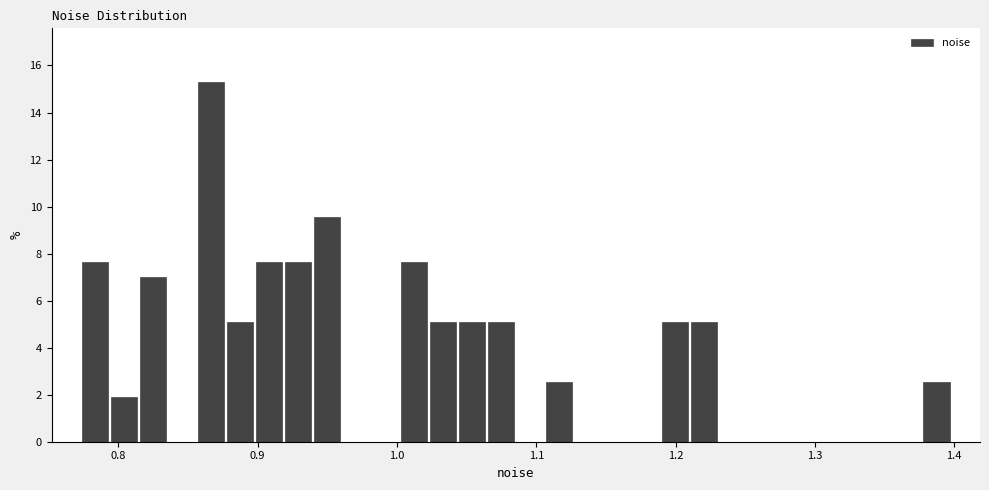

Read against the x-axis, roughly where is the centre of the tallest bar?

0.87